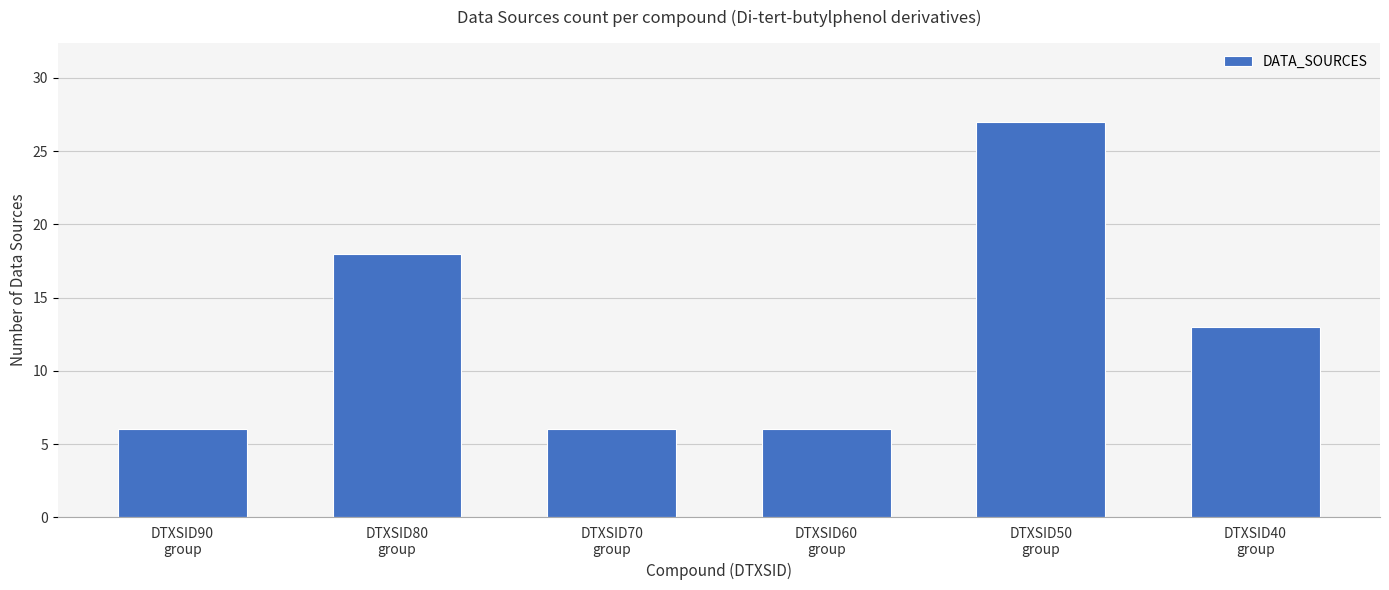

Reading left to right, transcribe all the data shown in this chart.

DTXSID90
group=6	DTXSID80
group=18	DTXSID70
group=6	DTXSID60
group=6	DTXSID50
group=27	DTXSID40
group=13